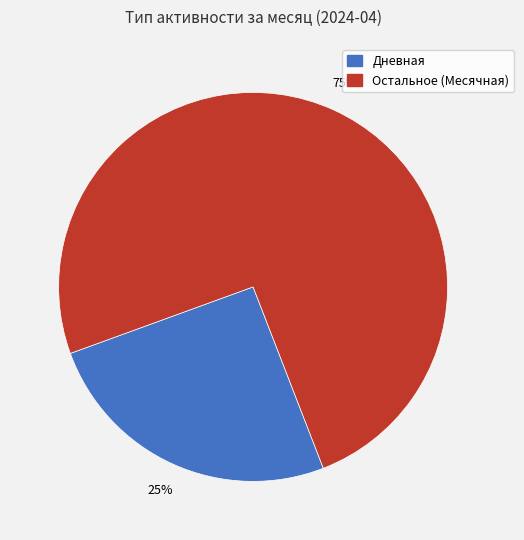

What is the majority slice?

Остальное (Месячная)